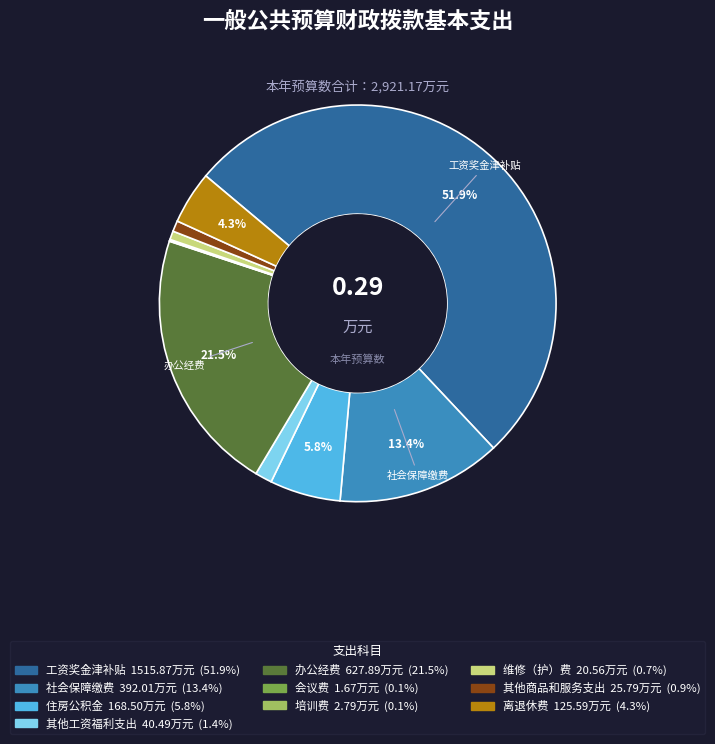

Which category accounts for the majority?

工资奖金津补贴